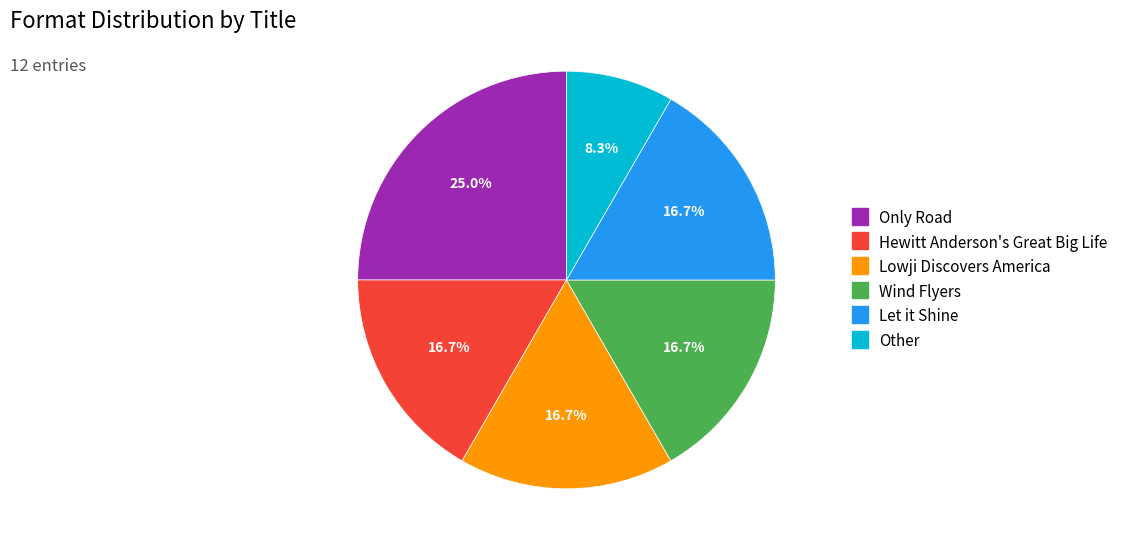

What percentage is NOT represented by Only Road?

75.0%